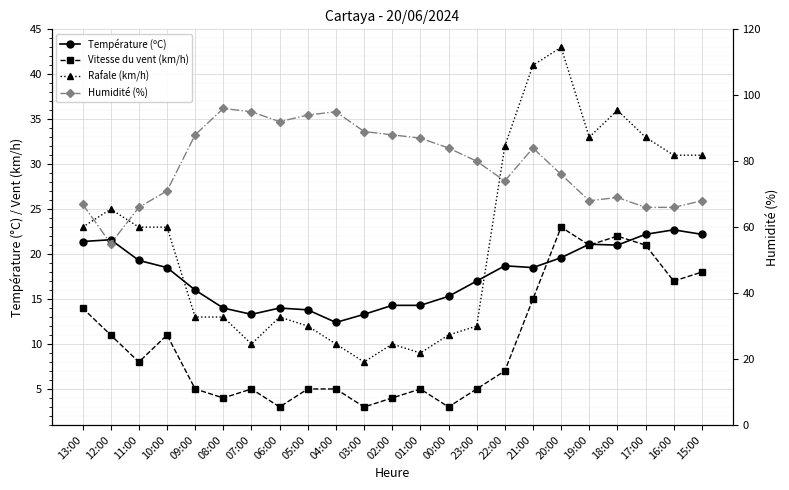

Which series has the largest range (max minus min)?

Humidité (%)